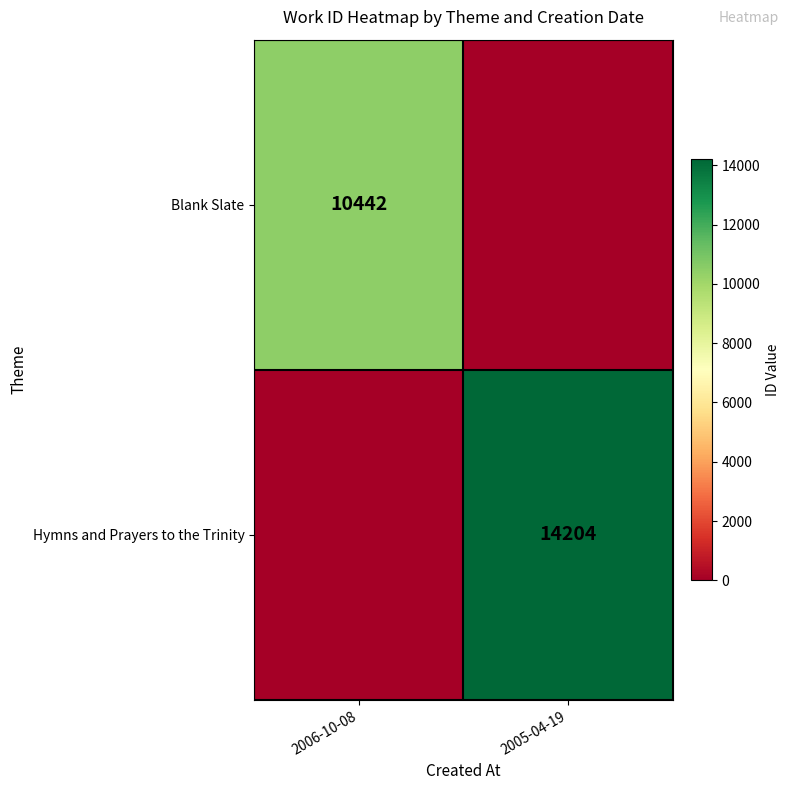

Is it true that Blank Slate equals 3969 at 2006-10-08?

False